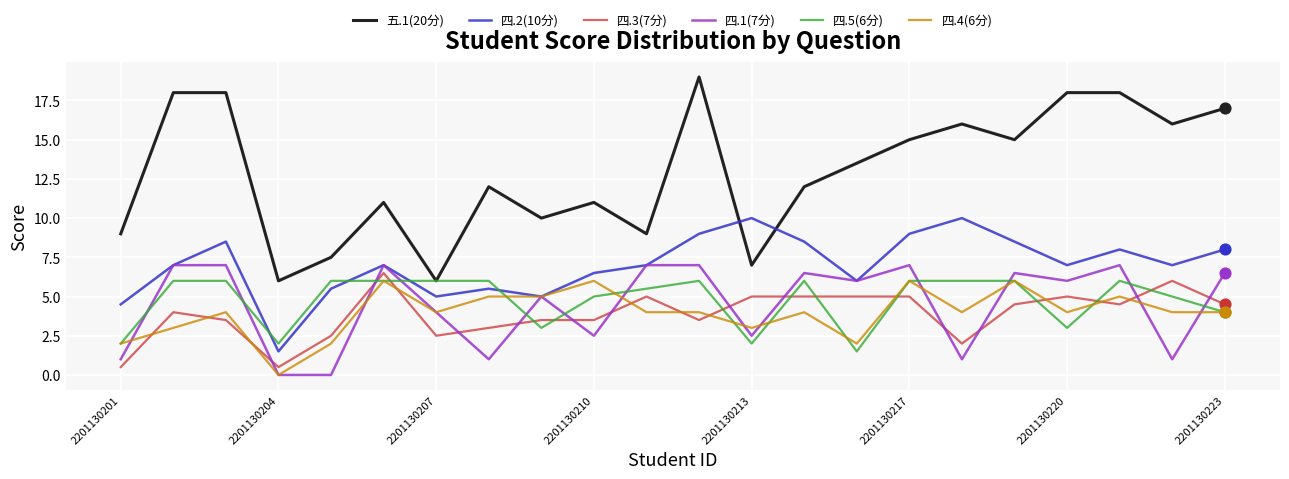

Which series has the largest total across all categories?

五.1(20分)